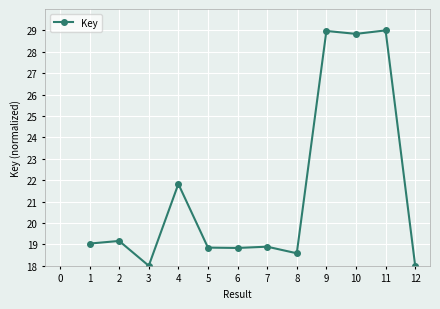

What is the smallest value displayed?

18.0